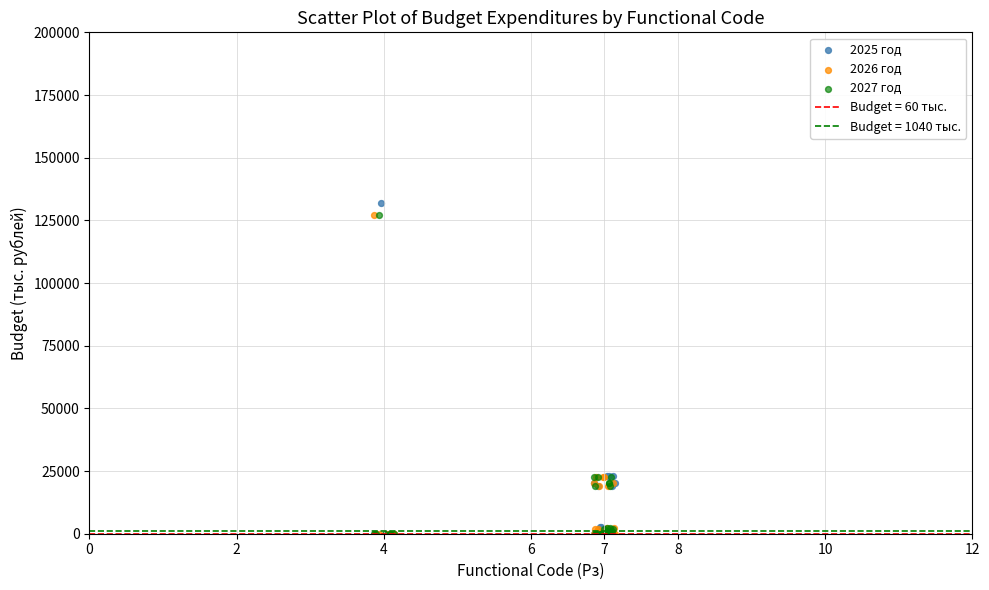

Which series has the widest spread of Y values?

2025 год